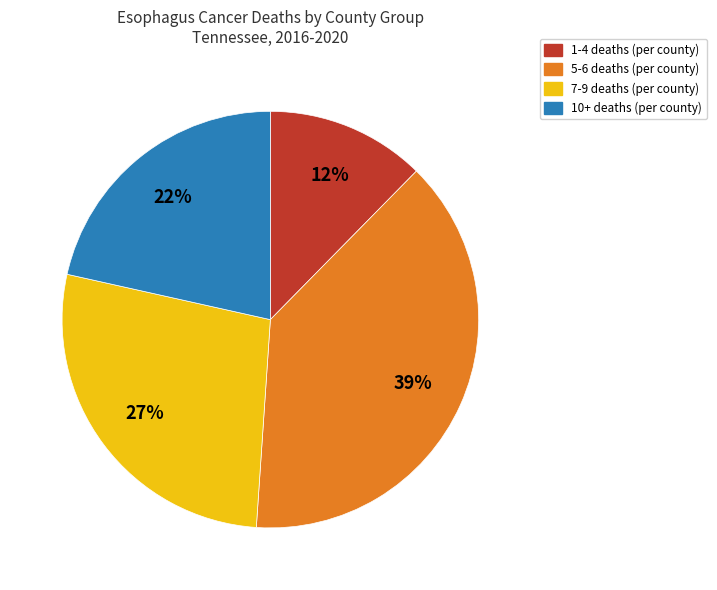

To the nearest percent, what is the average slice percentage?

25%